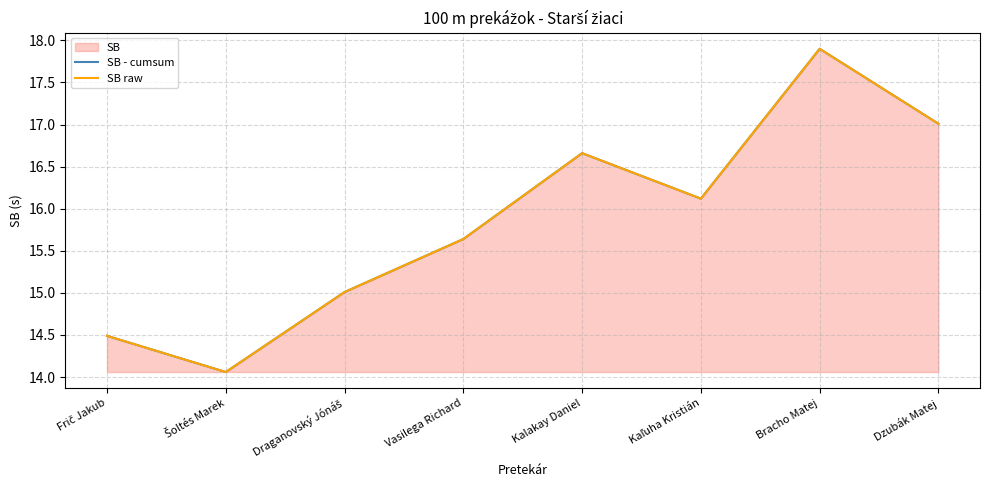

At which category is the sum across all series the highest?

Bracho Matej